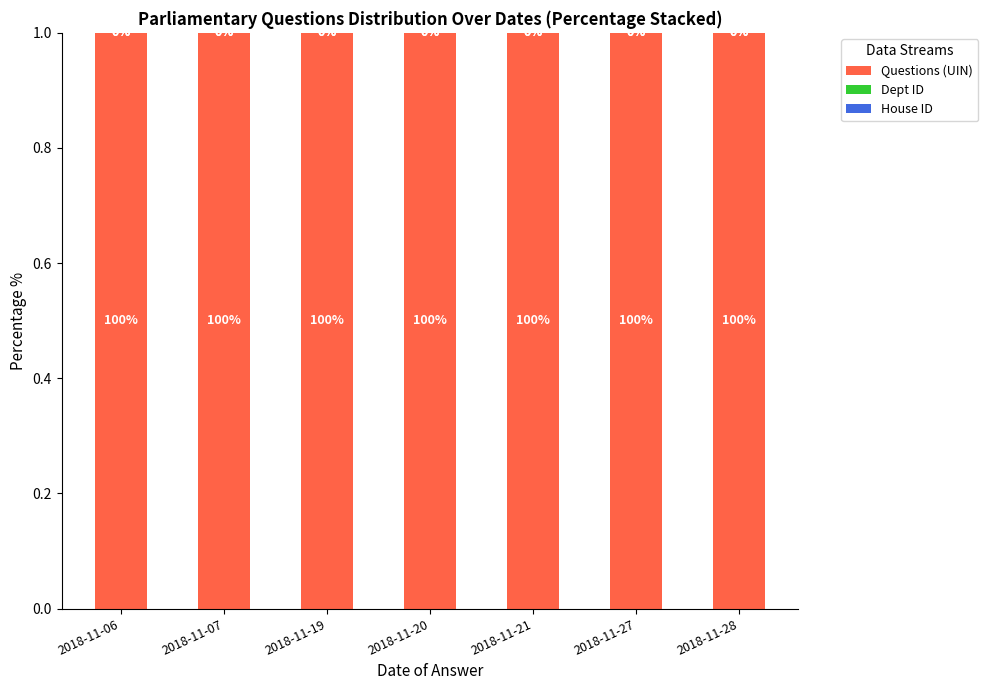

What is the sum of the Questions (UIN) values at 2018-11-28 and 2018-11-07?

2.0